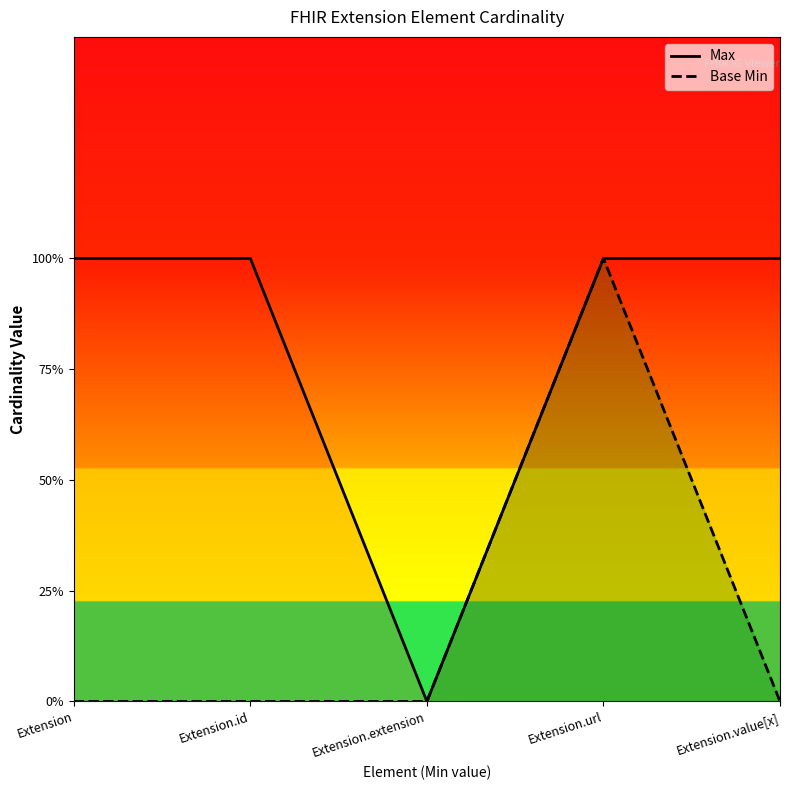

What is the label of the 2nd point from the left?

Extension.id